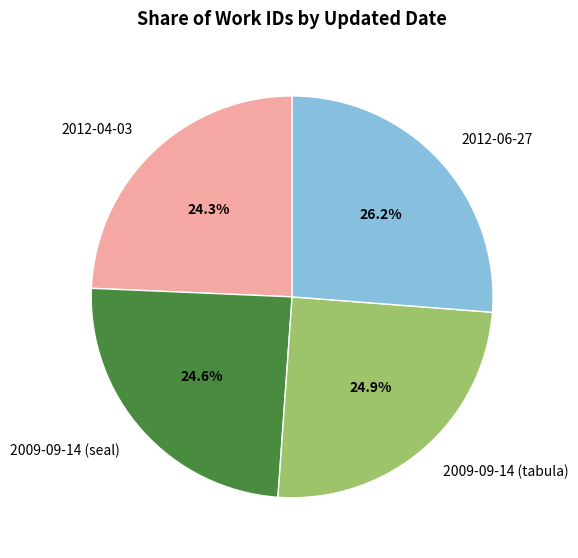

What is the ratio of the value at 2009-09-14 (seal) to the value at 2012-04-03?

1.0